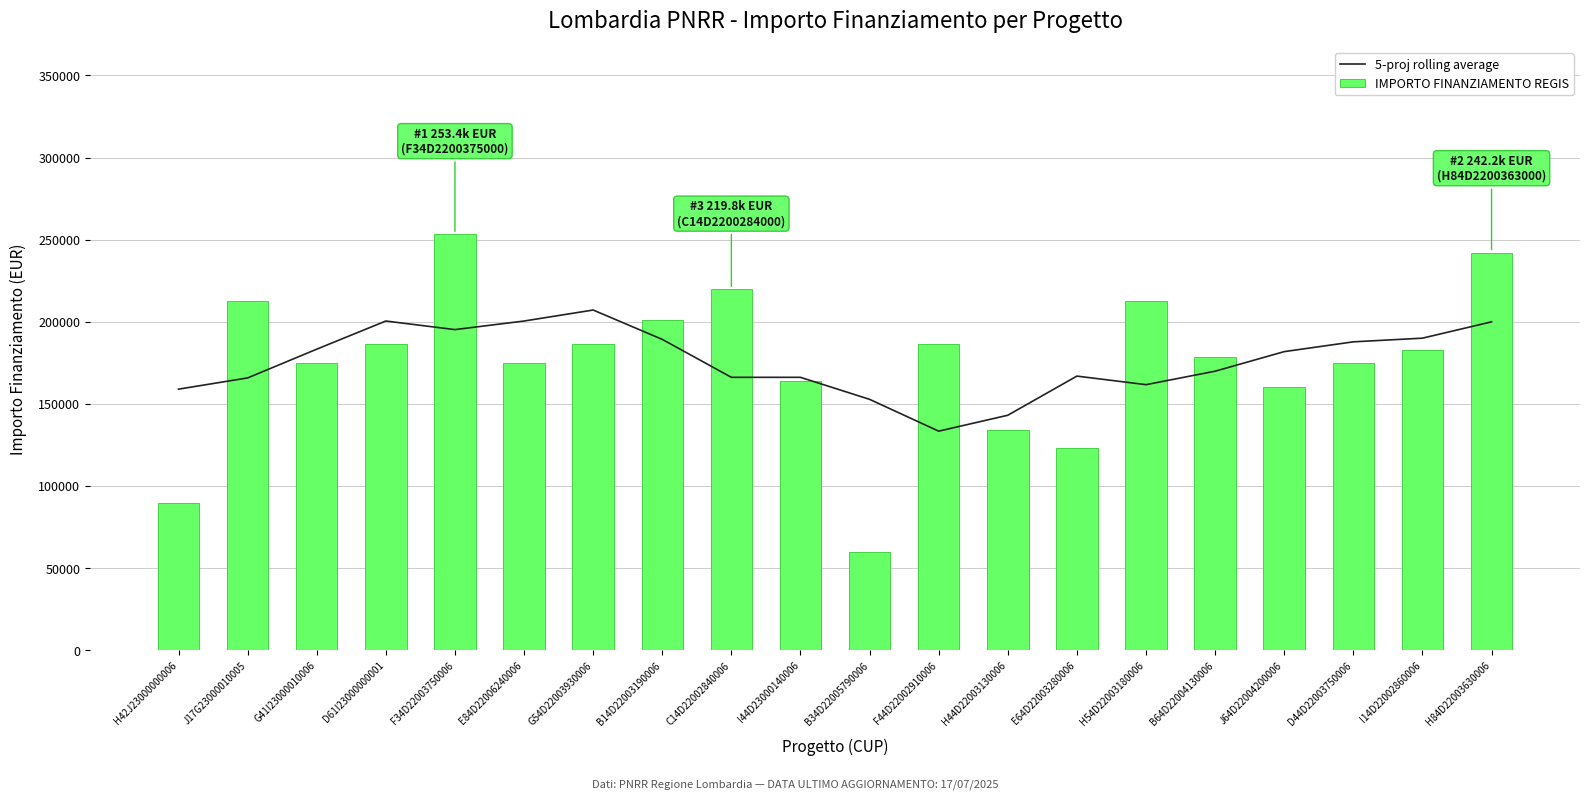

What position from the left is G41I23000010006?

3